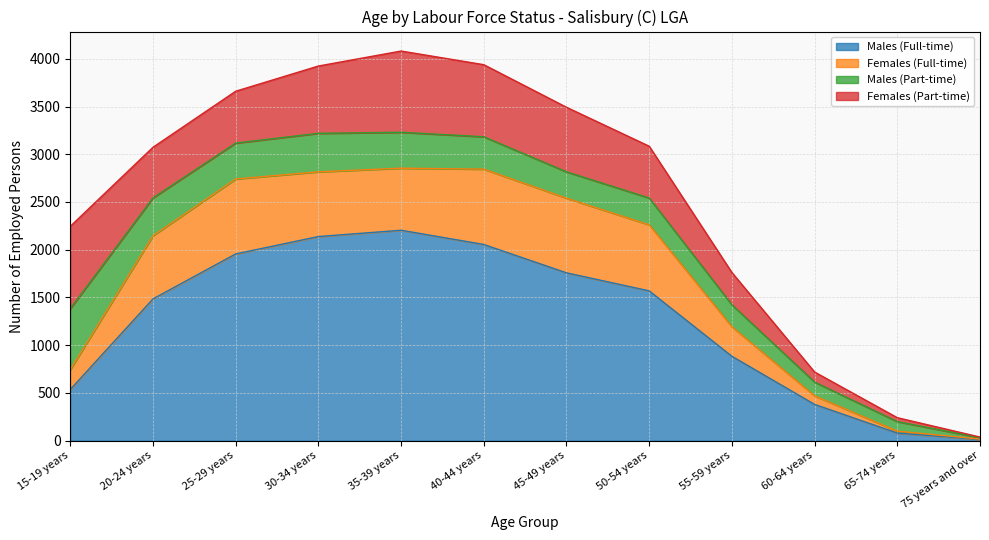

What is the sum of all Females (Full-time) values?

5669